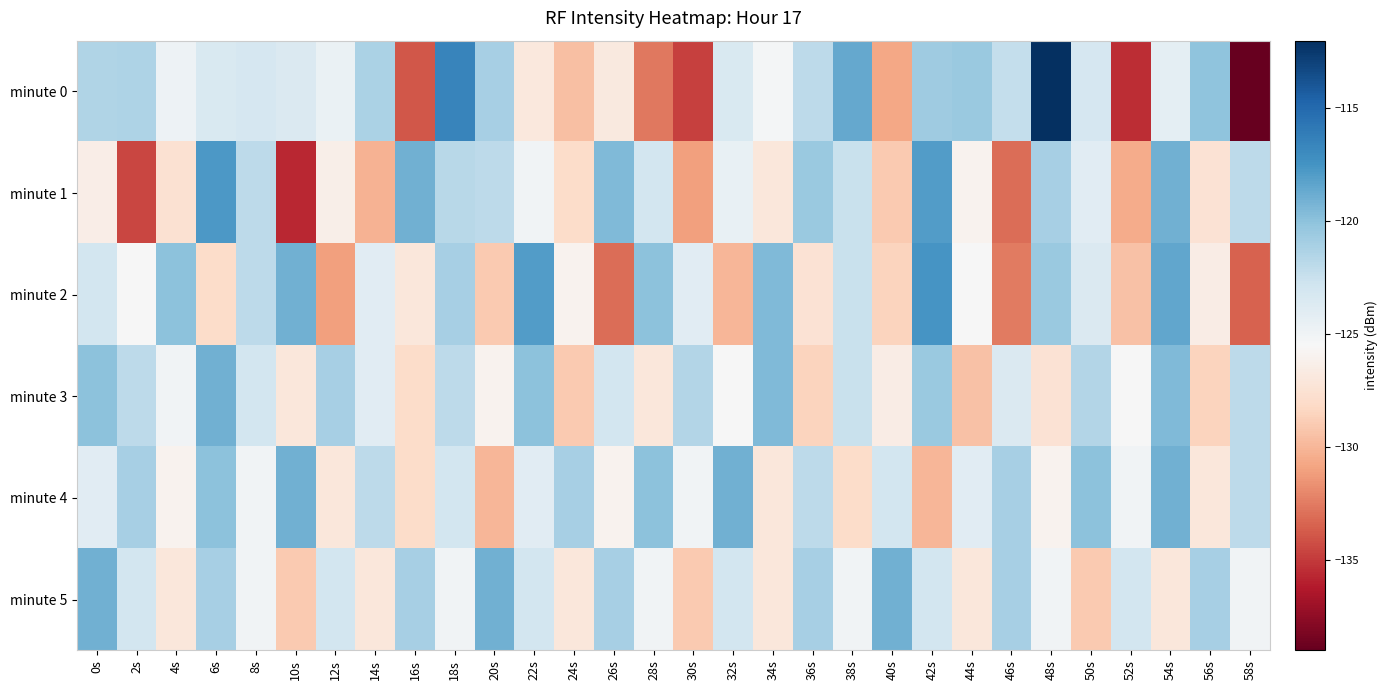

Which category has the lowest value across all series?

58s